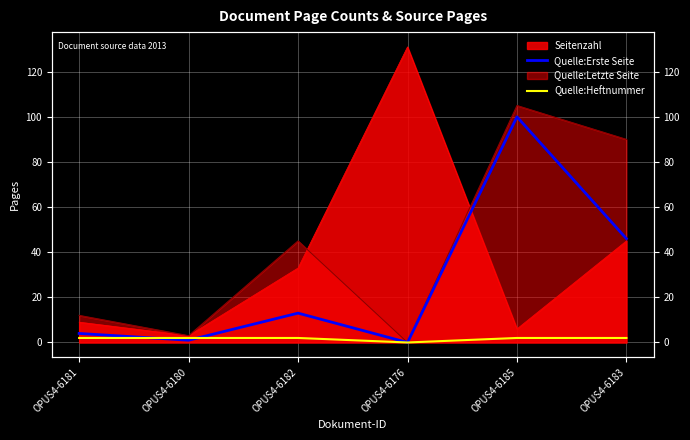

Is it true that Quelle:Erste Seite equals 2 at OPUS4-6181?

False